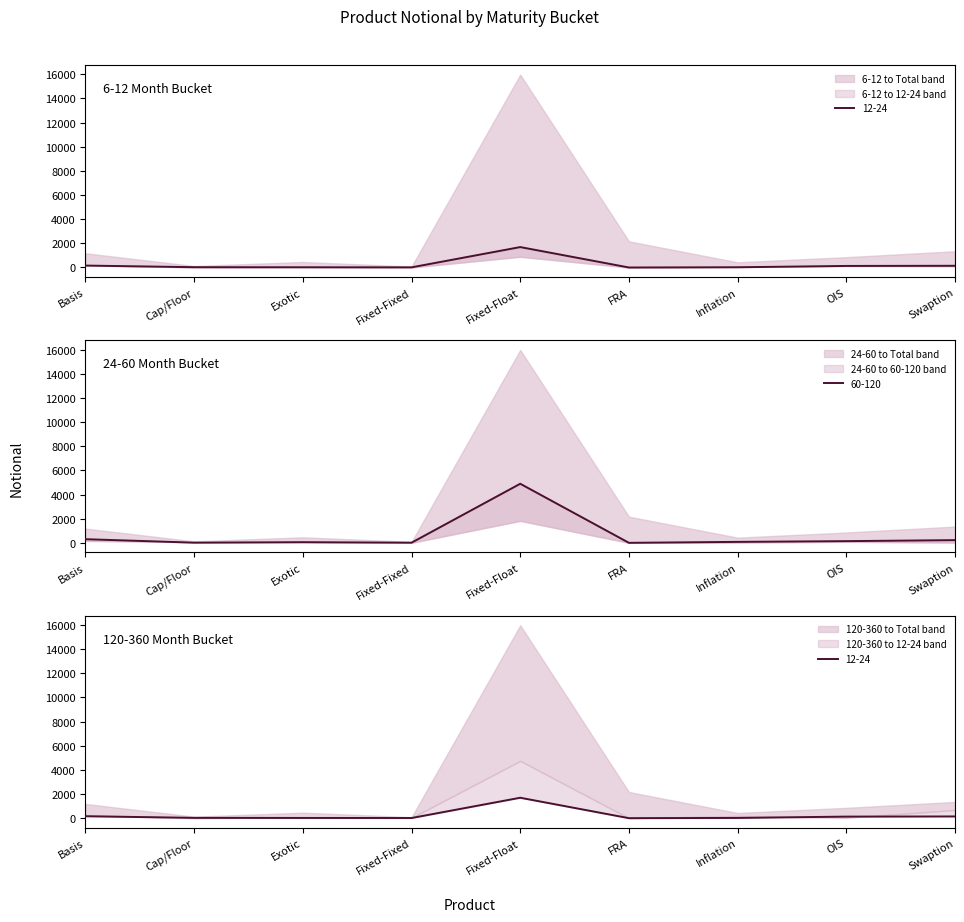

At which label does 12-24 reach its minimum?

FRA